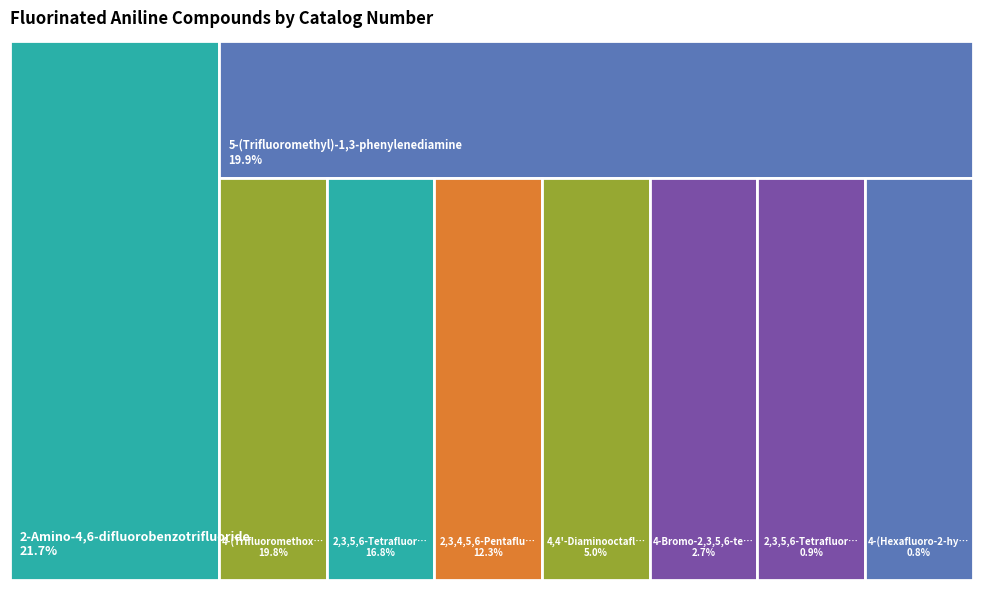

To the nearest percent, what is the average slice percentage?

11%